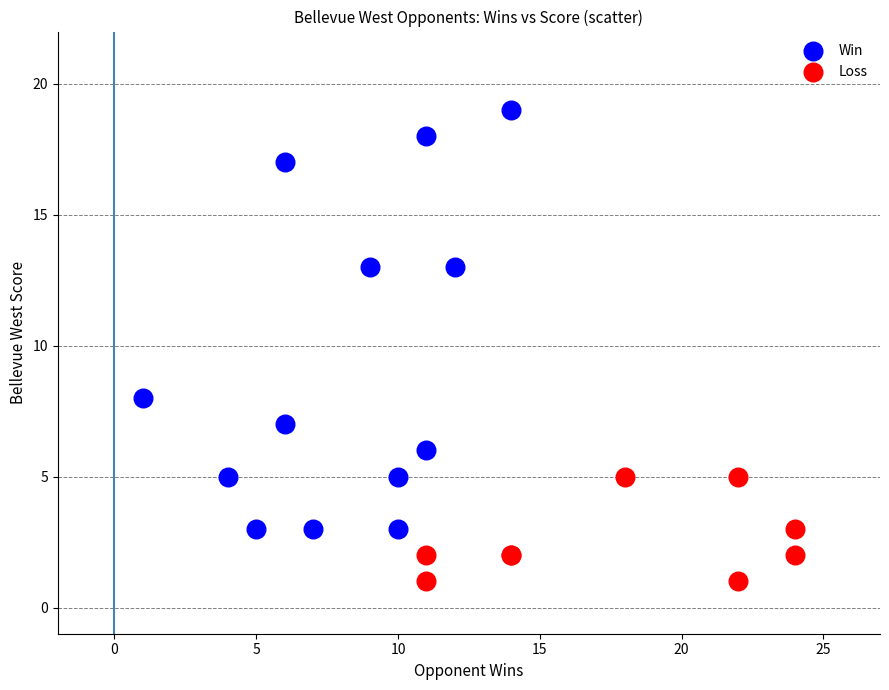

Which series reaches the maximum Y coordinate?

Win